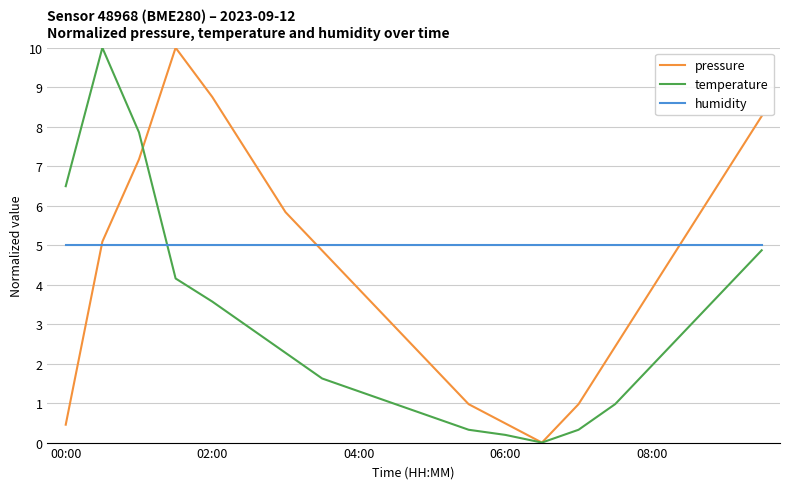

List the series in order of their overall mean, lowest first.

temperature, pressure, humidity